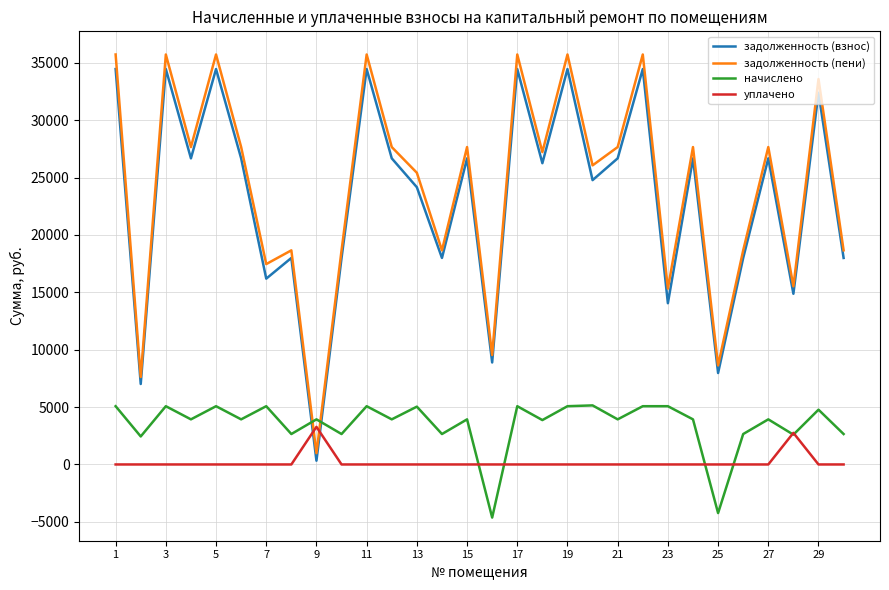

True or false: задолженность (взнос) and начислено cross at least once.

True